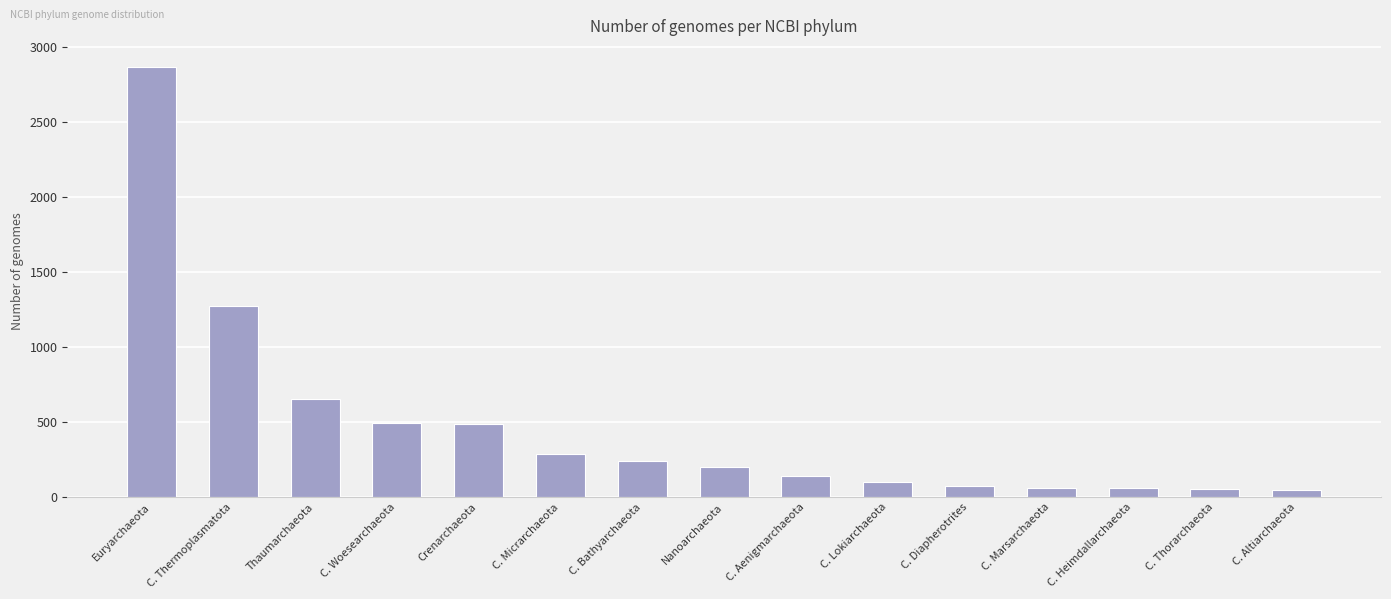

What is the maximum value shown in the chart?

2867